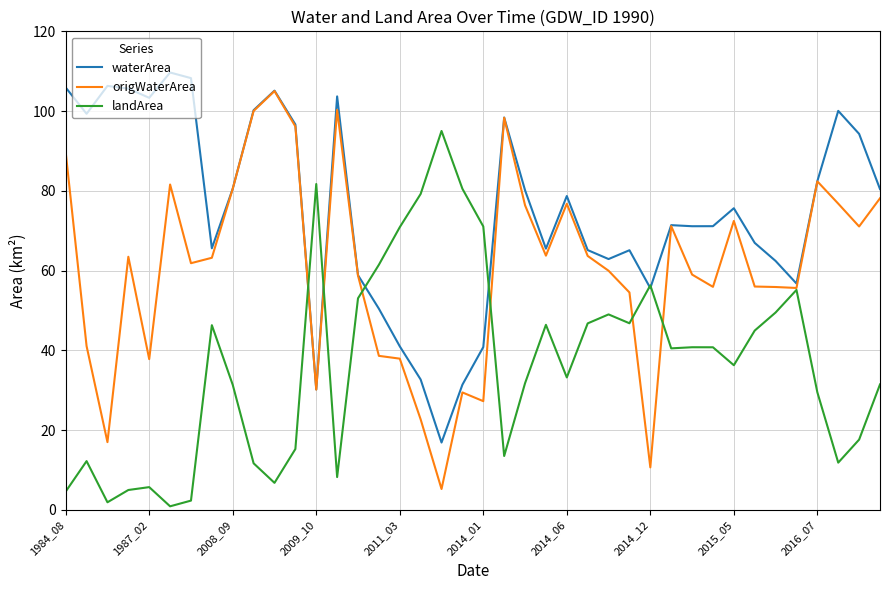

What is the difference between the maximum and second lowest values in the landArea series?

93.1